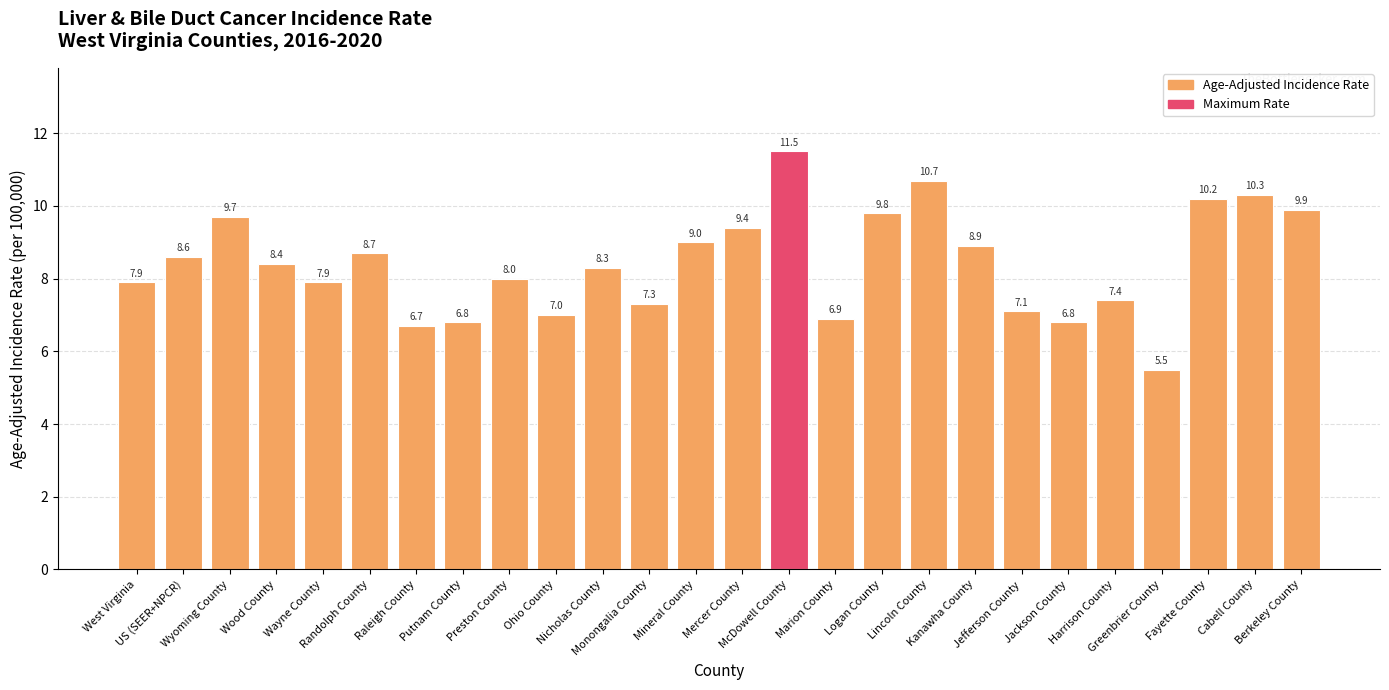

What is the average value?

8.4